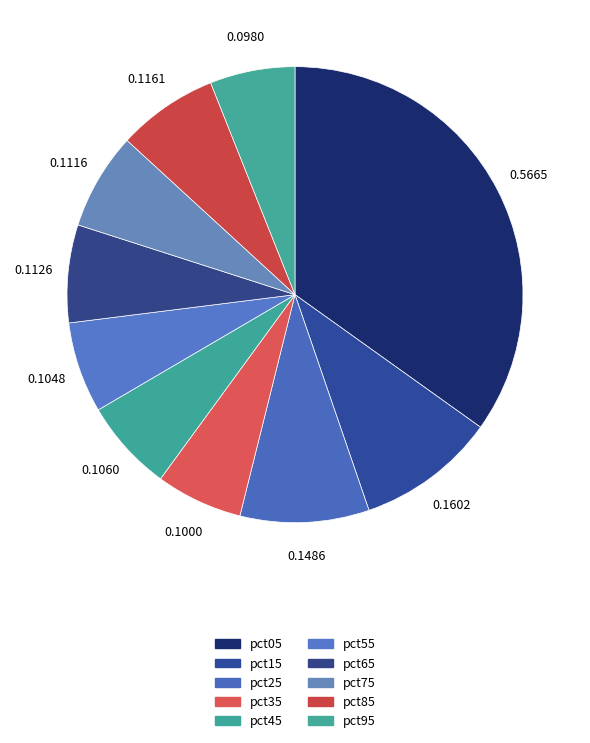

What is the smallest slice in the pie chart?

pct95